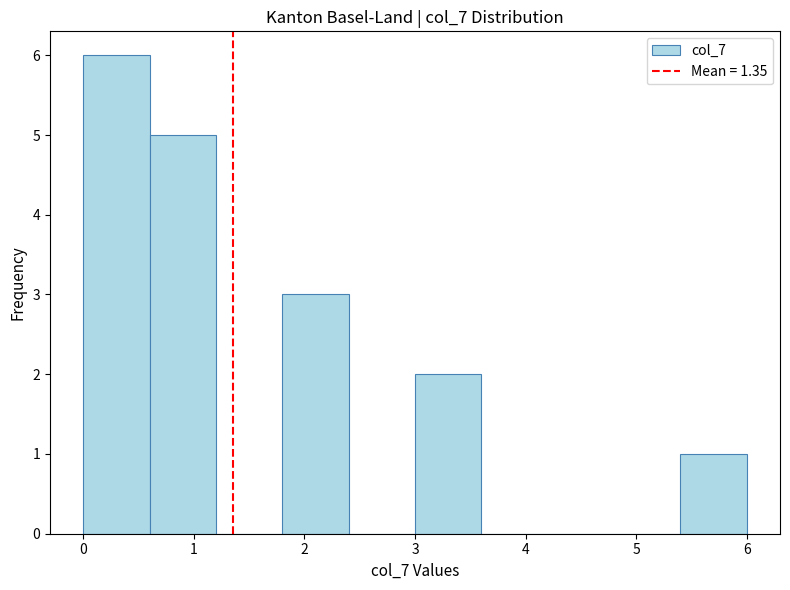

Reading left to right, list every bar in this chart as the range it spans on the x-axis followed by its height. The values are not printed on the chart, so give them approximately, as read against the axis.

0.0 to 0.6: 6
0.6 to 1.2: 5
1.2 to 1.8: 0
1.8 to 2.4: 3
2.4 to 3.0: 0
3.0 to 3.6: 2
3.6 to 4.2: 0
4.2 to 4.8: 0
4.8 to 5.4: 0
5.4 to 6.0: 1